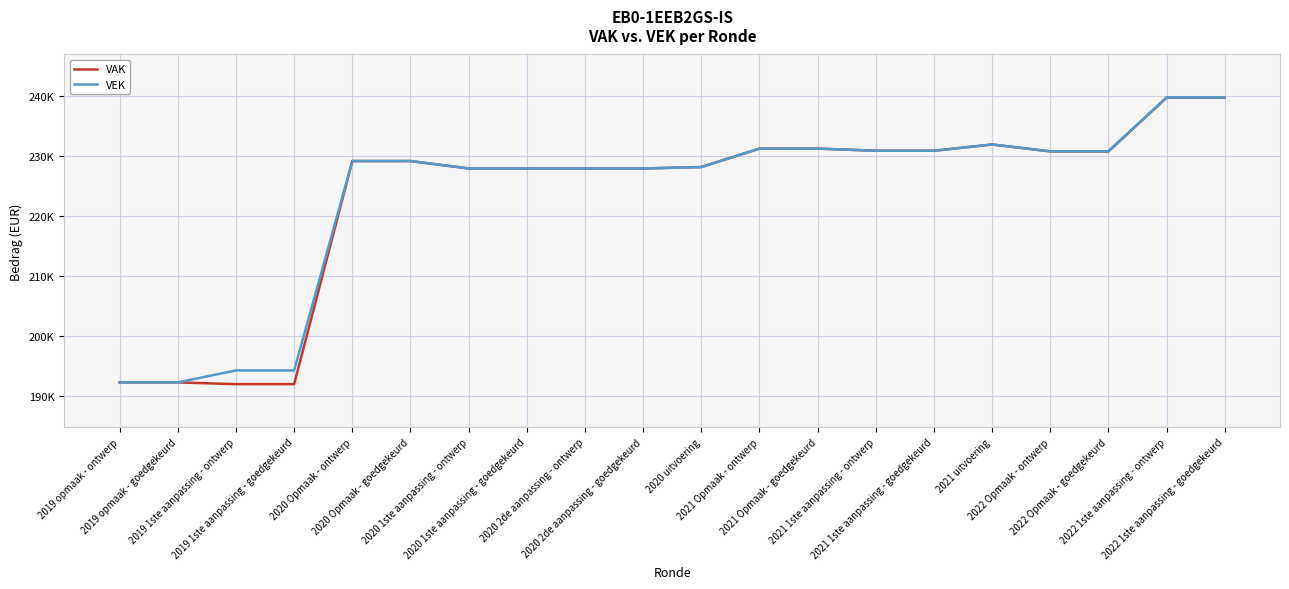

True or false: VAK has more than 1 interior local peaks.

False